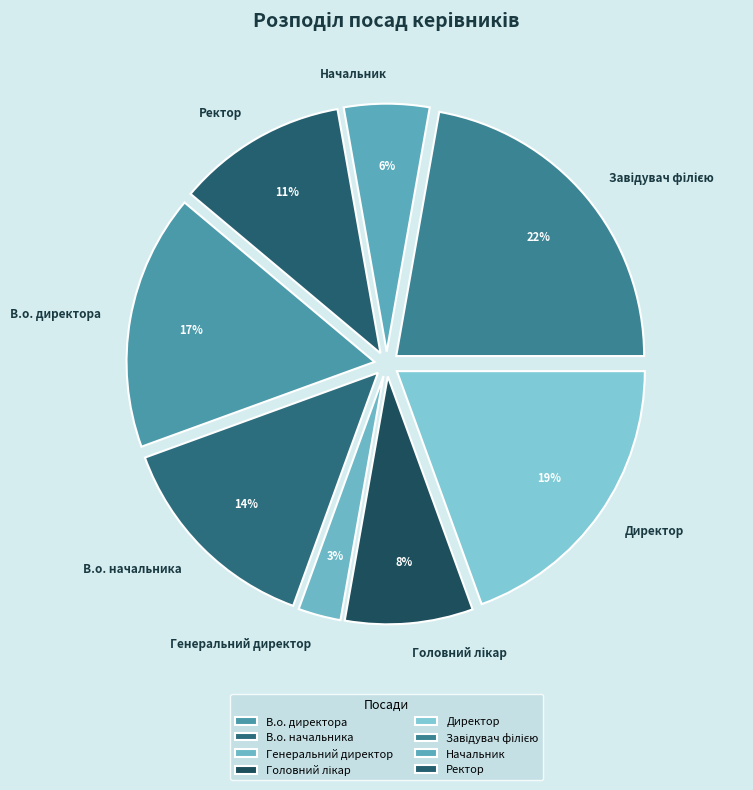

To the nearest percent, what portion does Ректор represent?

11%